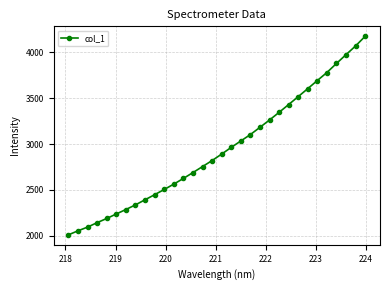

Does the chart display data point markers on the line(s)?

Yes